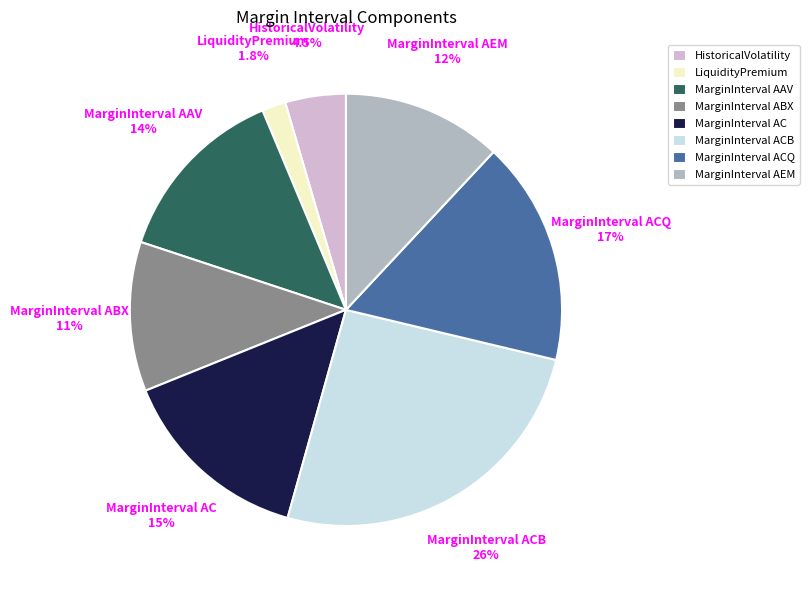

How many slices are in this pie chart?

8